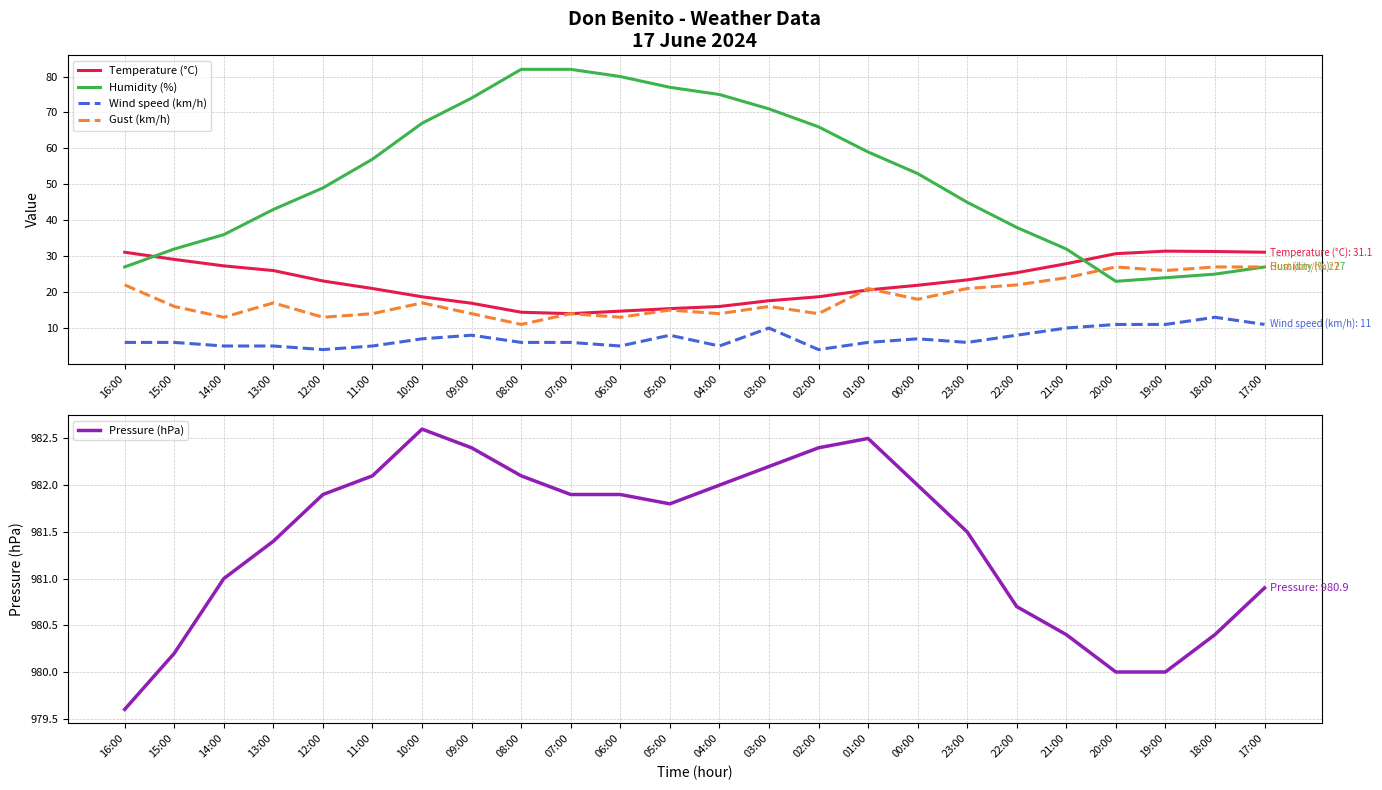

At 17:00, list the series in order from smallest to largest.

Wind speed (km/h), Humidity (%), Gust (km/h), Temperature (°C), Pressure (hPa)